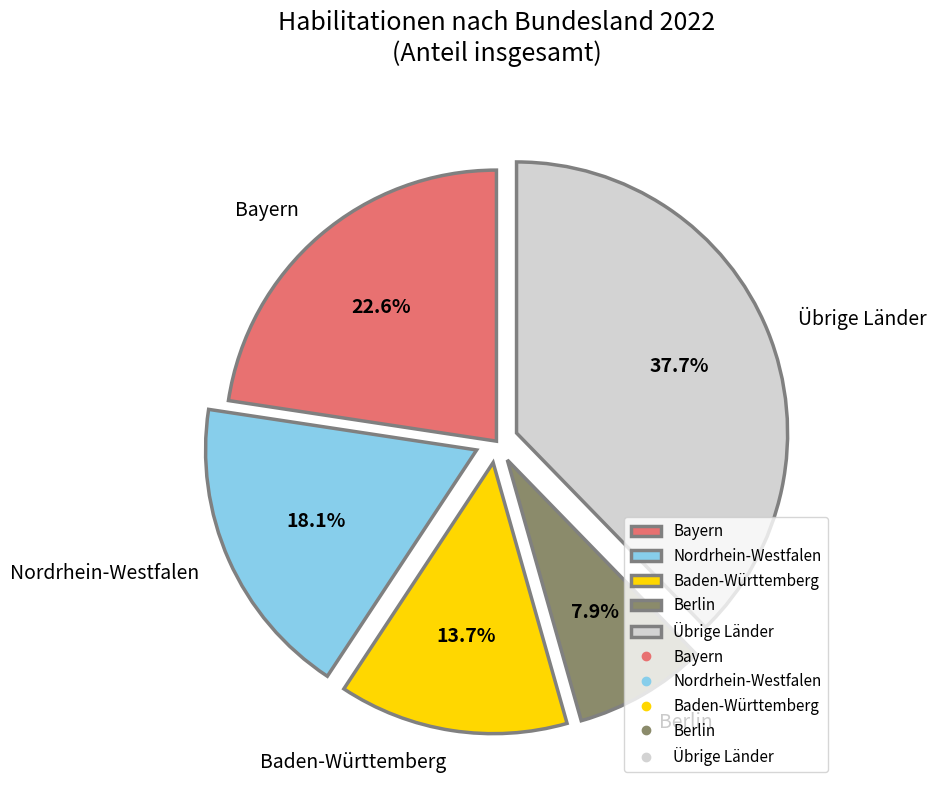

What percentage is NOT represented by Nordrhein-Westfalen?

81.9%